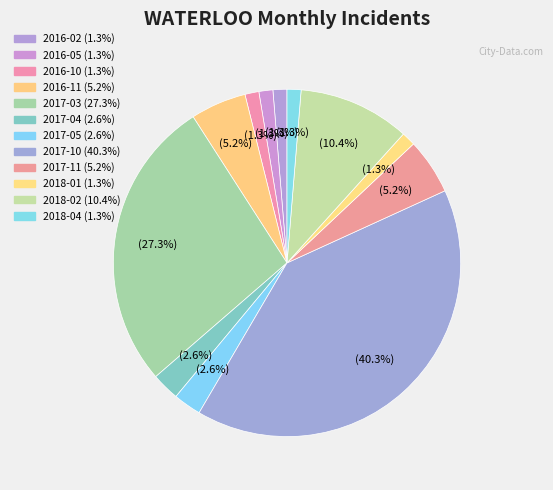

Count the number of slices in the pie.

12